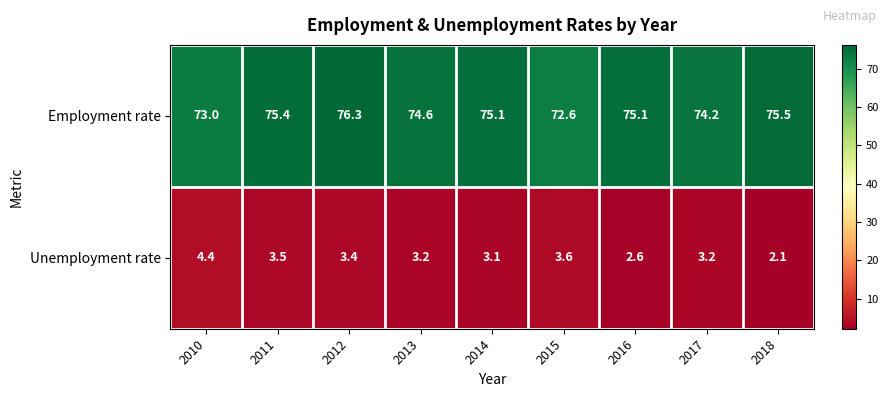

What value does the Unemployment rate series have at 2016?

2.6